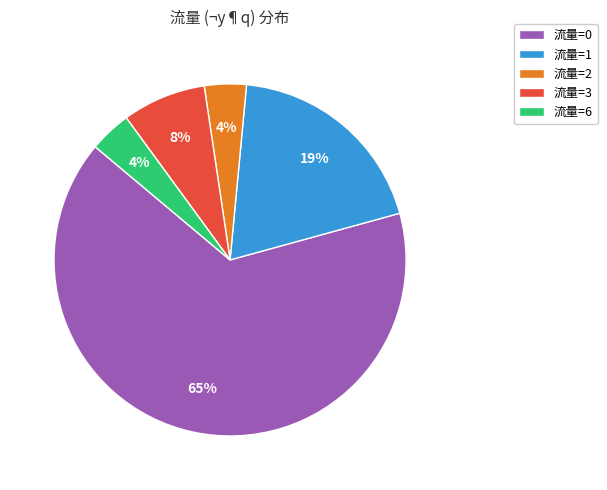

Between 流量=1 and 流量=6, which is larger?

流量=1